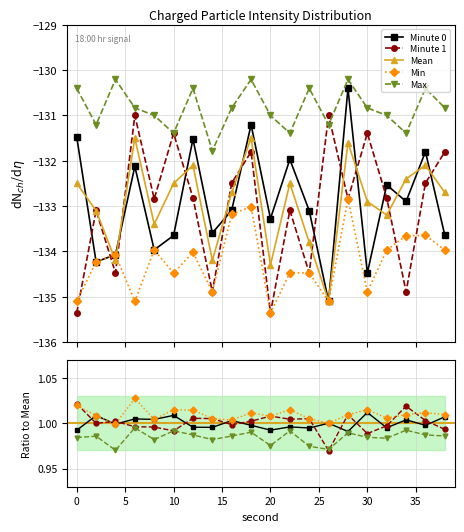

True or false: Min and Minute 0 intersect in this chart.

False